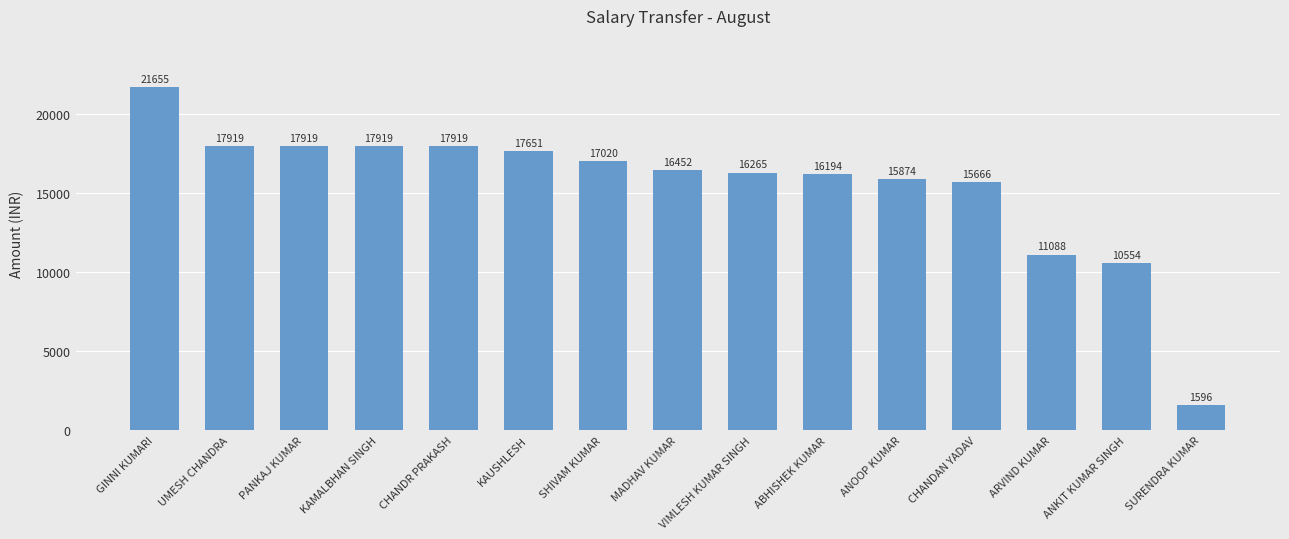

True or false: the data shows 11088 at ARVIND KUMAR.

True